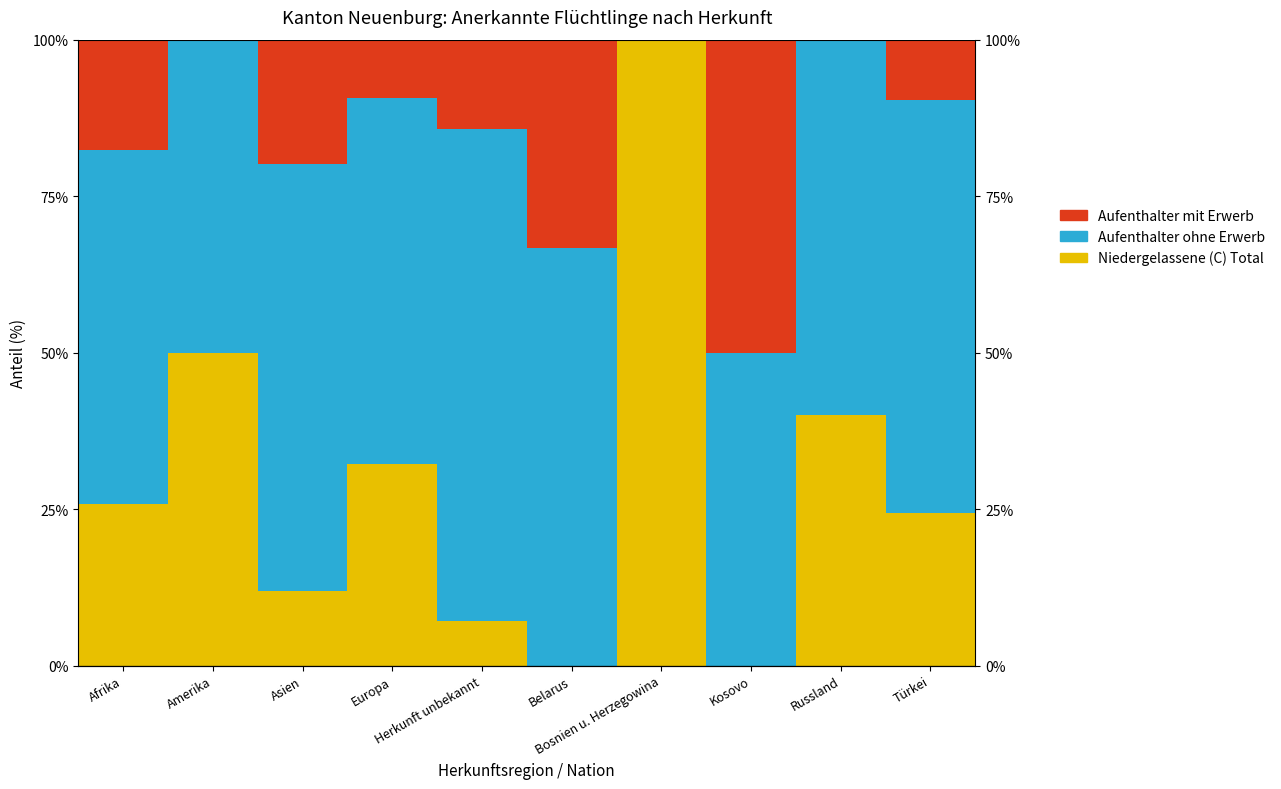

Which series has the largest total across all categories?

Aufenthalter ohne Erwerb